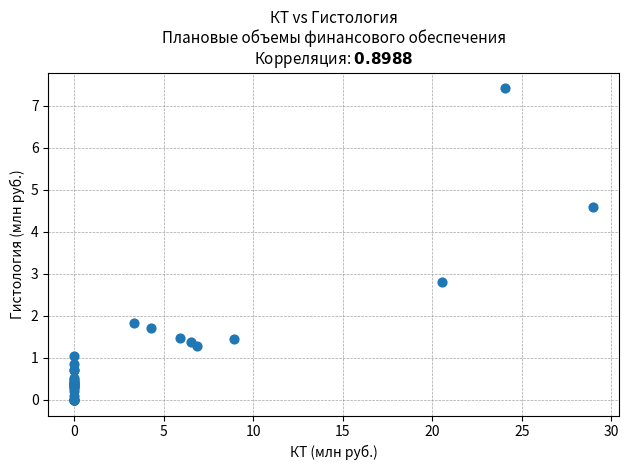

What Y value in the scatter plot is closest to 3?

2.8